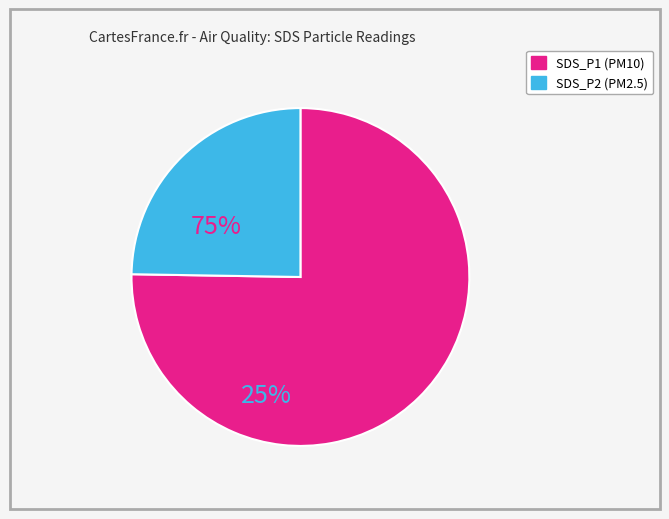

Is there any slice that represents more than half of the pie?

Yes